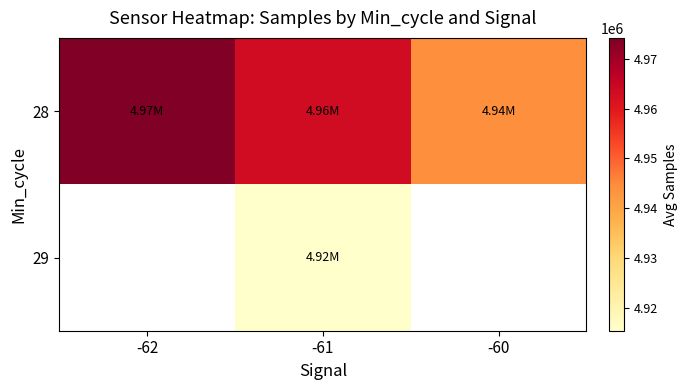

At which label is 28 closest to 4959175?

-61